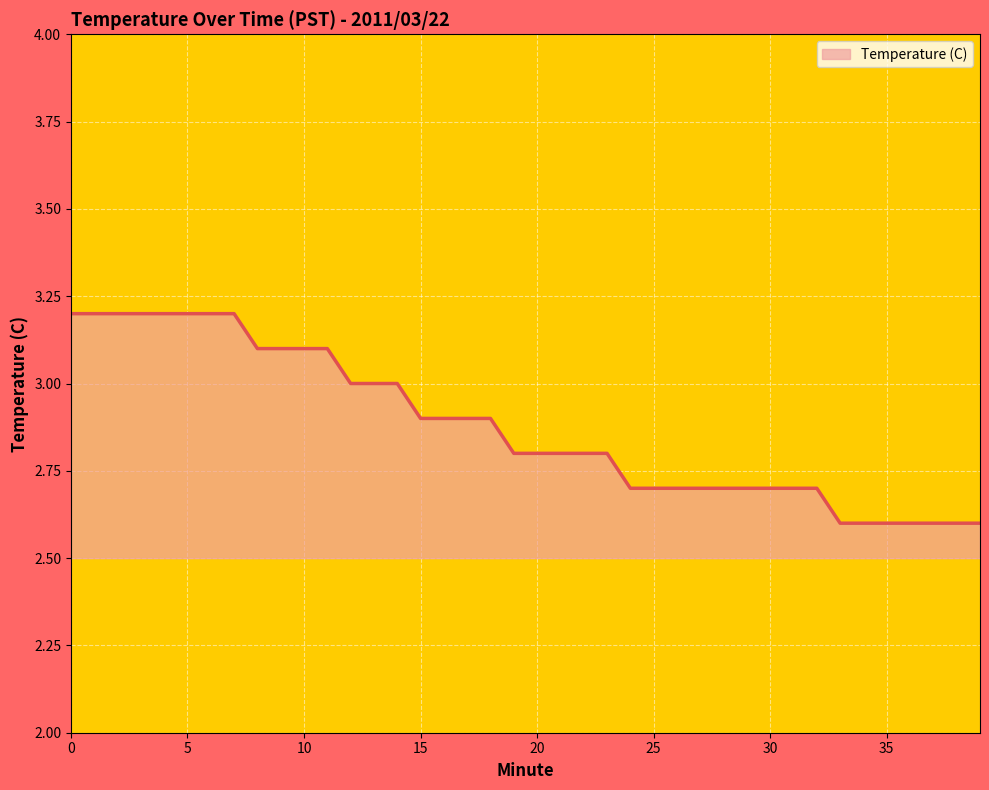

What is the difference between the maximum and minimum values?

0.6